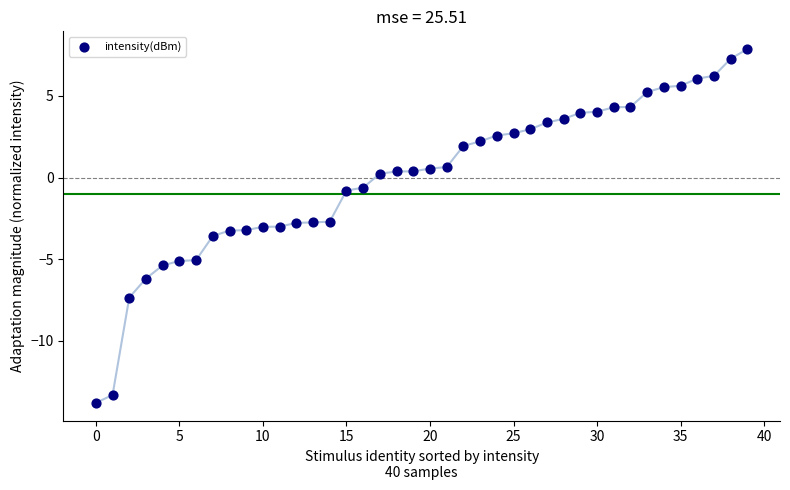

What is the range of Y values (max minus min)?

21.7